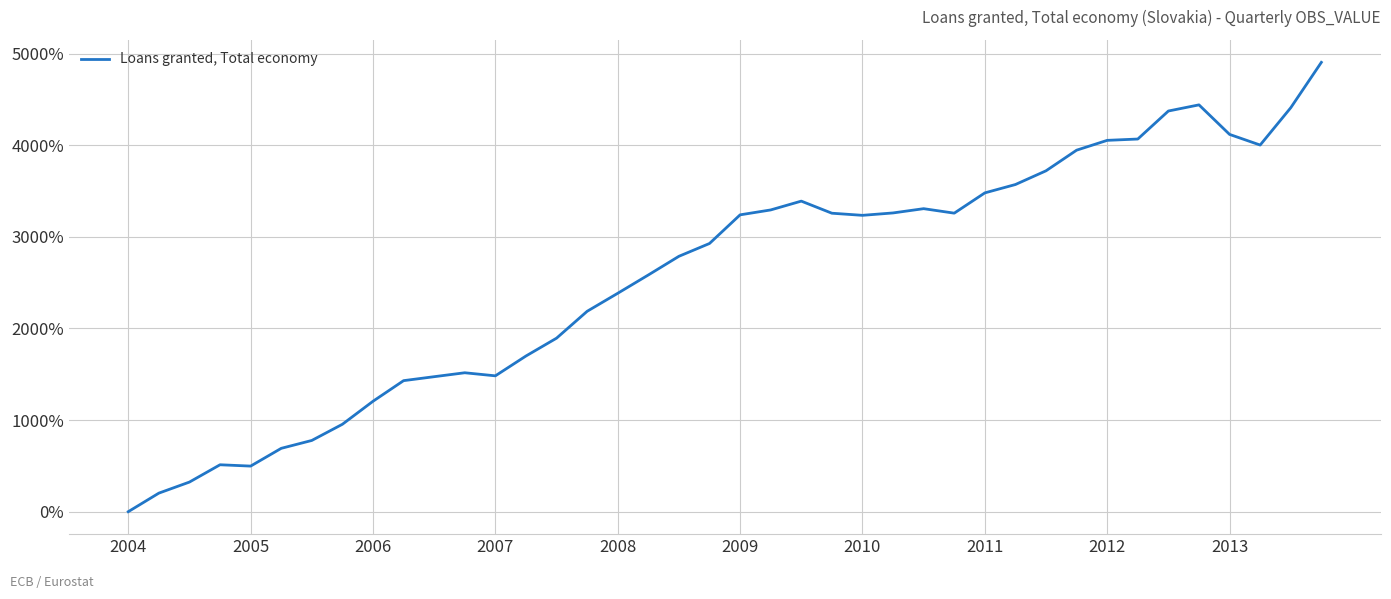

What is the maximum value shown in the chart?

4904.0